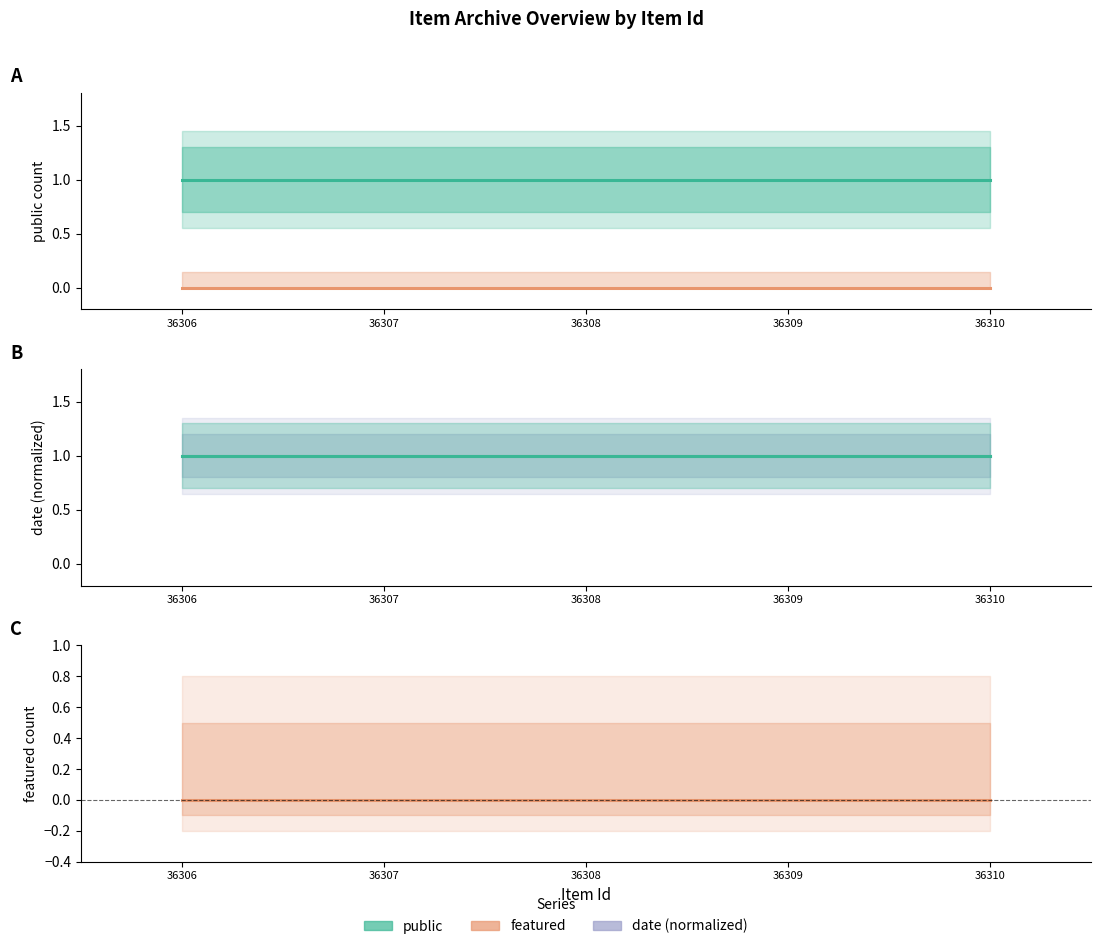

Reading left to right, extract all data points from this chart.

public: 36306=1	36307=1	36308=1	36309=1	36310=1
featured: 36306=0	36307=0	36308=0	36309=0	36310=0
date (normalized): 36306=1	36307=1	36308=1	36309=1	36310=1